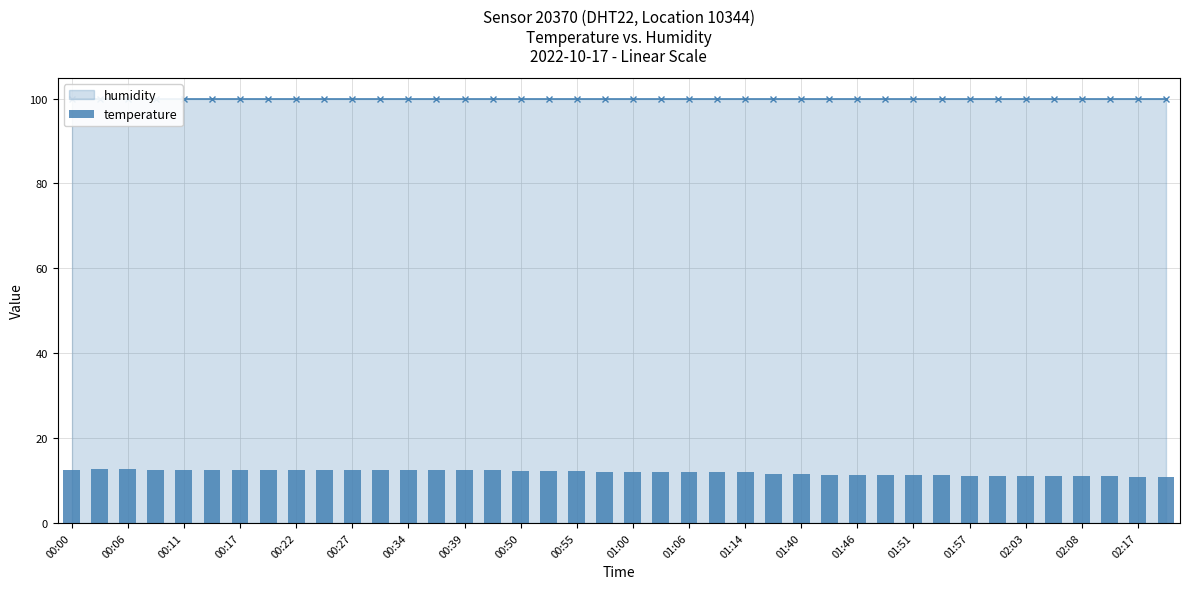

What is the value of the 37th bar from the left?

11.0